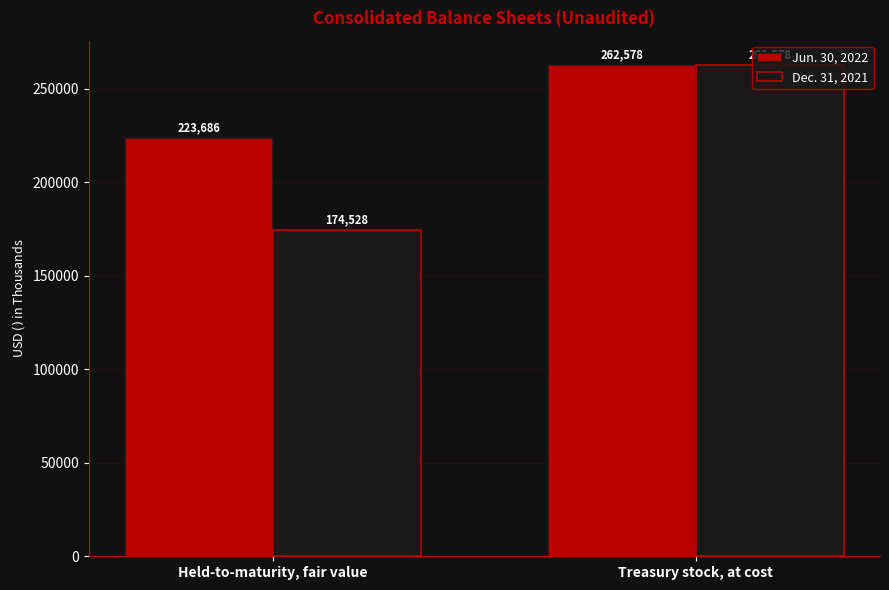

At Held-to-maturity, fair value, list the series in order from largest to smallest.

Jun. 30, 2022, Dec. 31, 2021